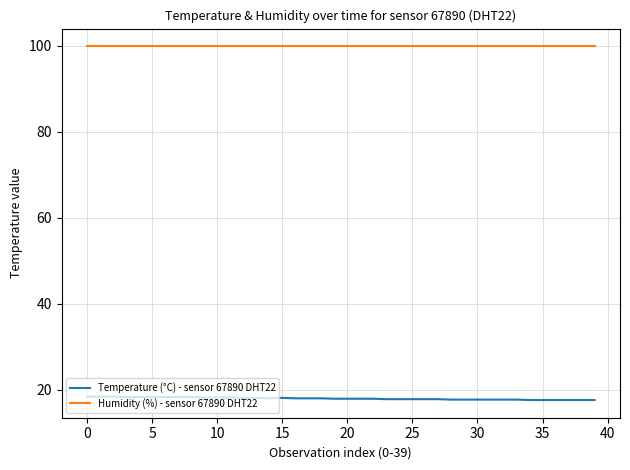

List the series in order of their overall mean, lowest first.

Temperature (°C) - sensor 67890 DHT22, Humidity (%) - sensor 67890 DHT22